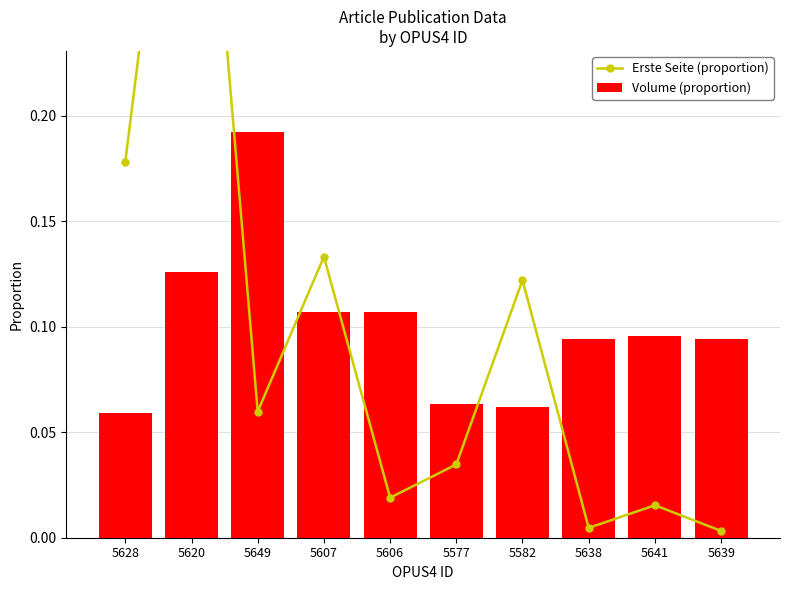

At which category does the chart reach its peak across all series?

5620